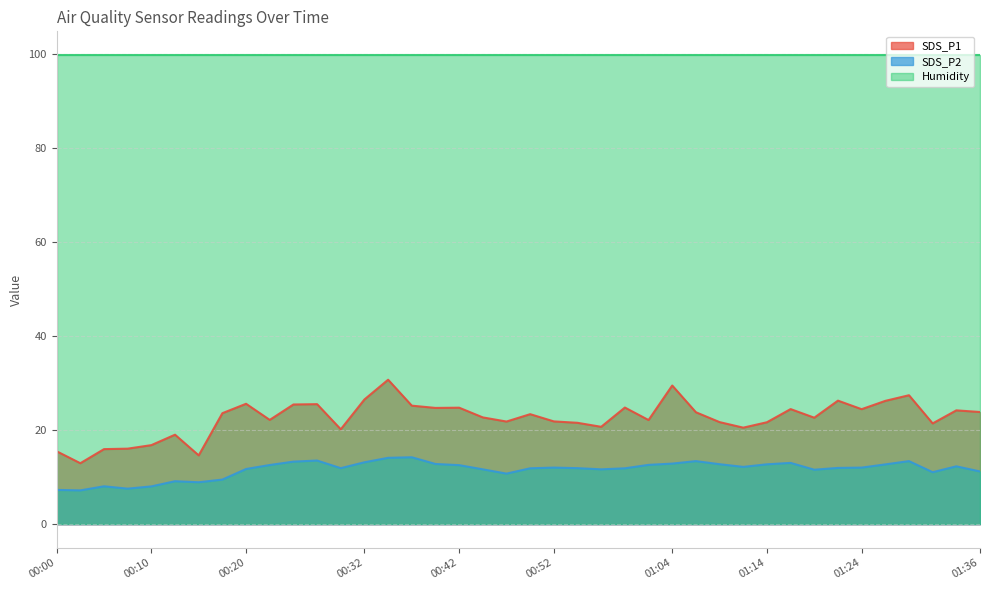

True or false: SDS_P2 and SDS_P1 cross at least once.

False